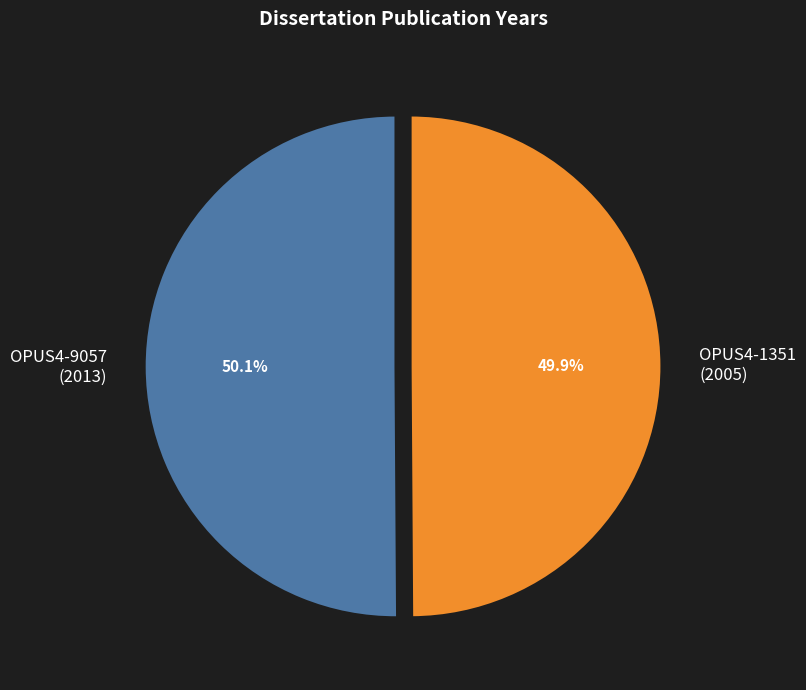

Approximately how many times larger is the value at OPUS4-1351 (2005) compared to OPUS4-9057 (2013)?

1.0